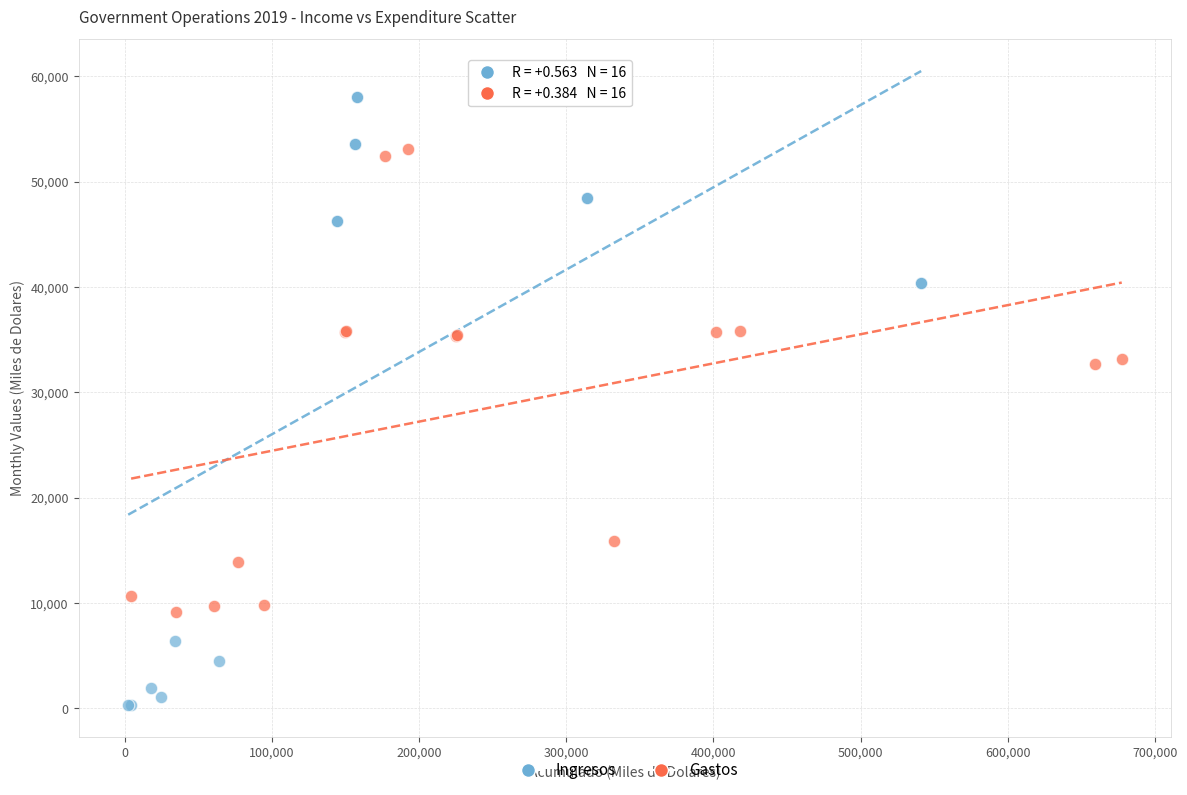

Which series reaches the minimum Y coordinate?

Ingresos